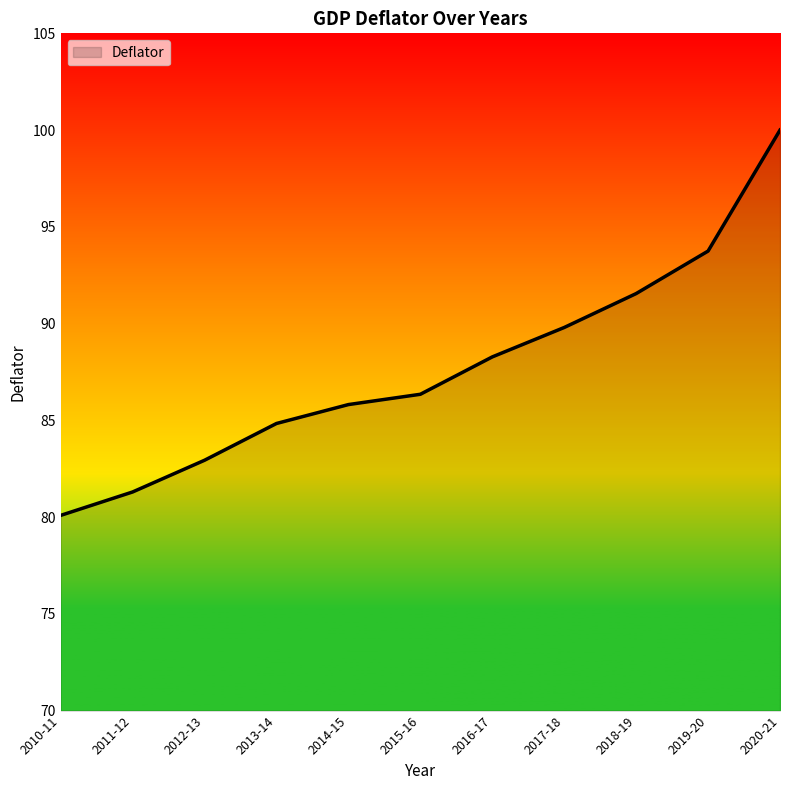

Count the number of values greater than 86.

6